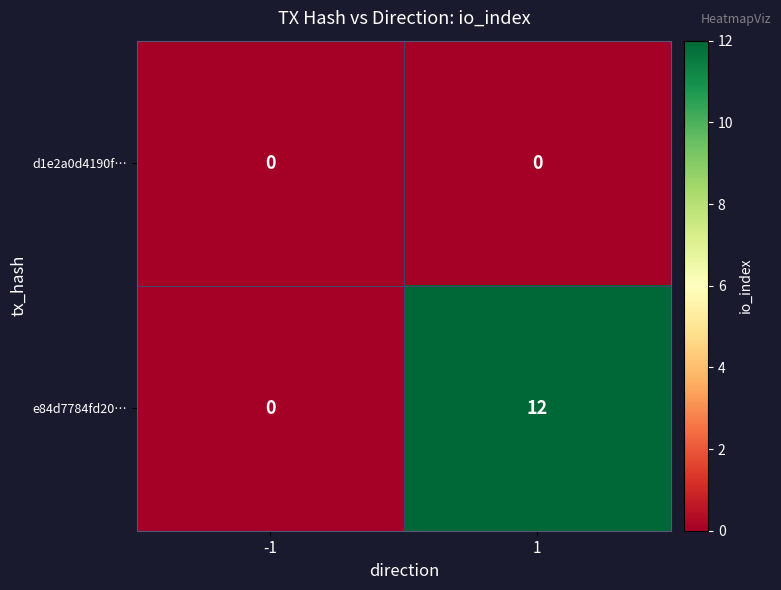

Which series changed the most between -1 and 1?

e84d7784fd20…